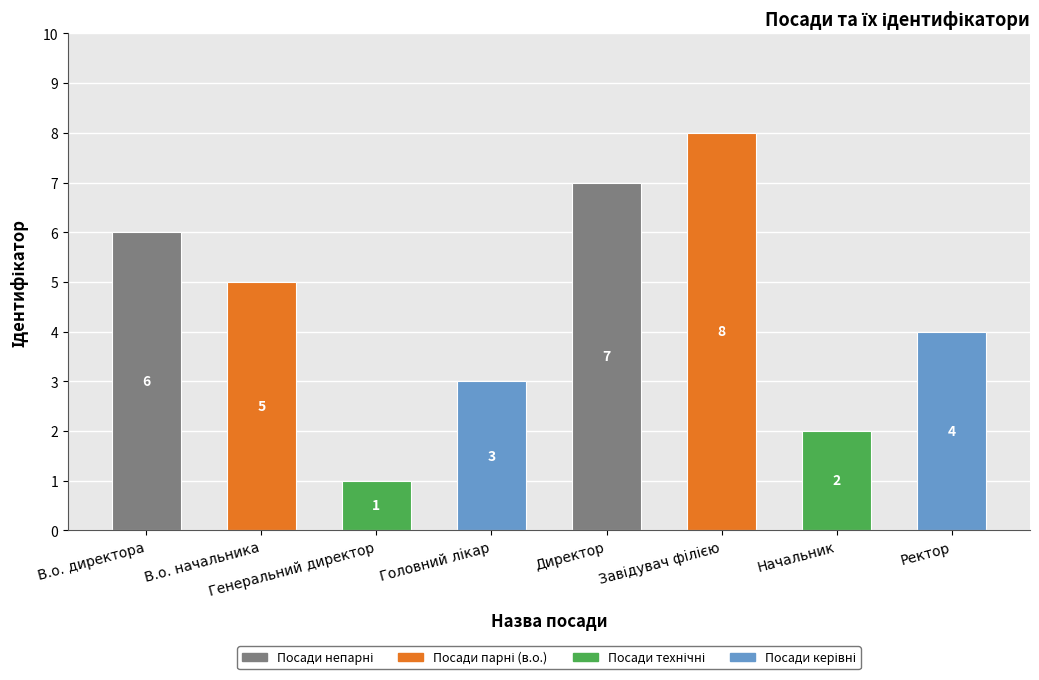

The value at Директор is 1. True or false?

False